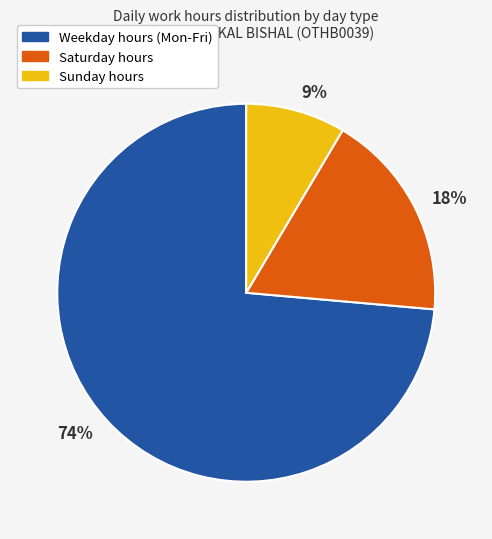

Is there any slice that represents more than half of the pie?

Yes